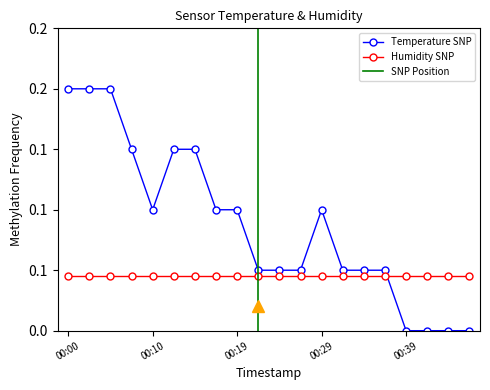

What value does the data have at 00:29?

0.1